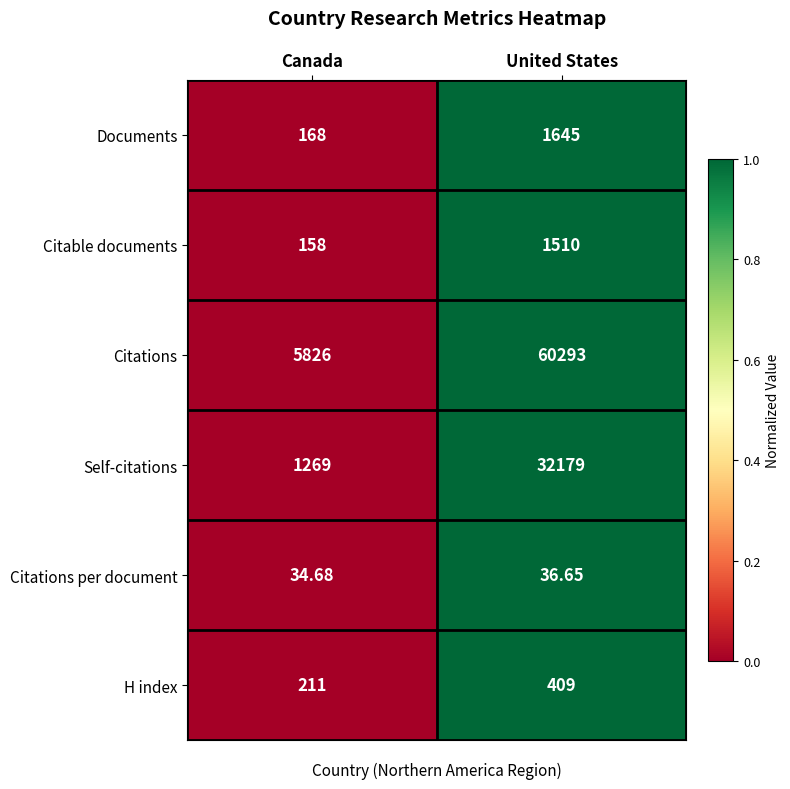

List the series in order of their peak value, highest first.

Citations, Self-citations, Documents, Citable documents, H index, Citations per document